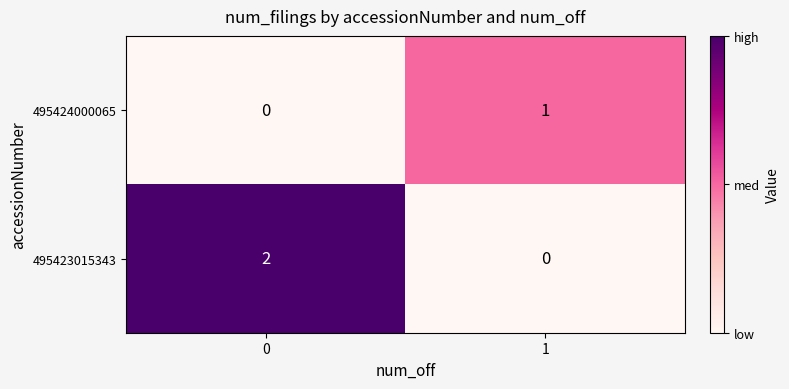

Which series has the largest total across all categories?

495423015343